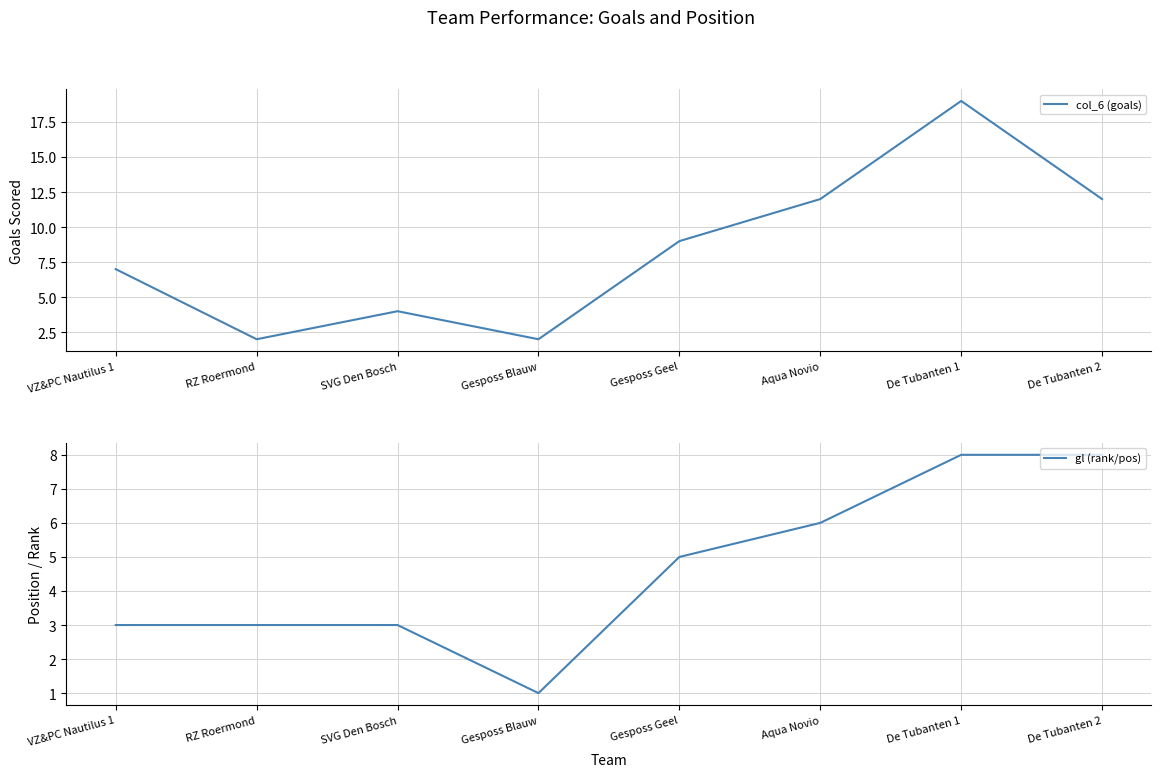

Which series changed the most between RZ Roermond and SVG Den Bosch?

col_6 (goals)